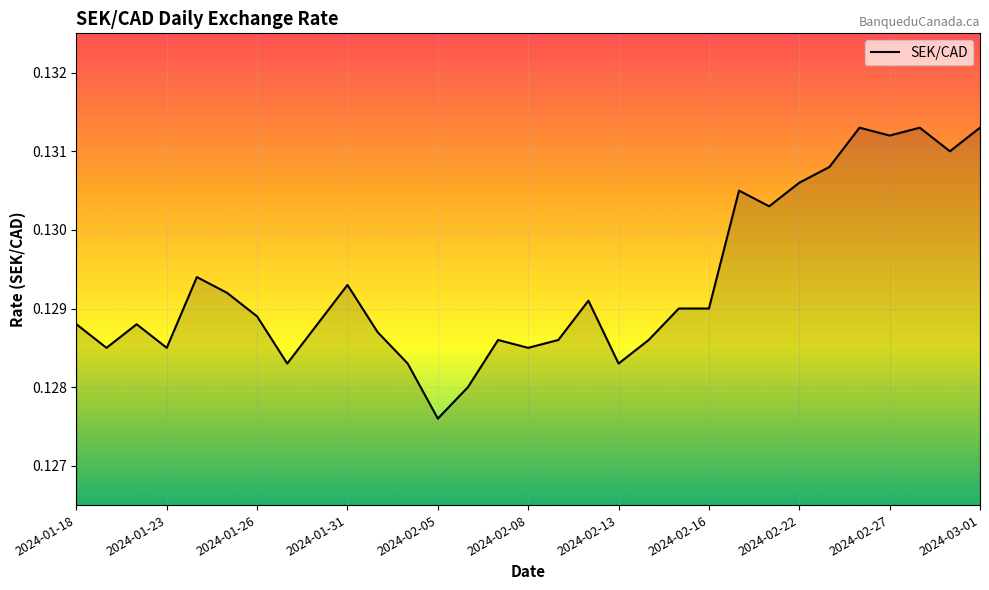

Does the chart have visible grid lines?

Yes